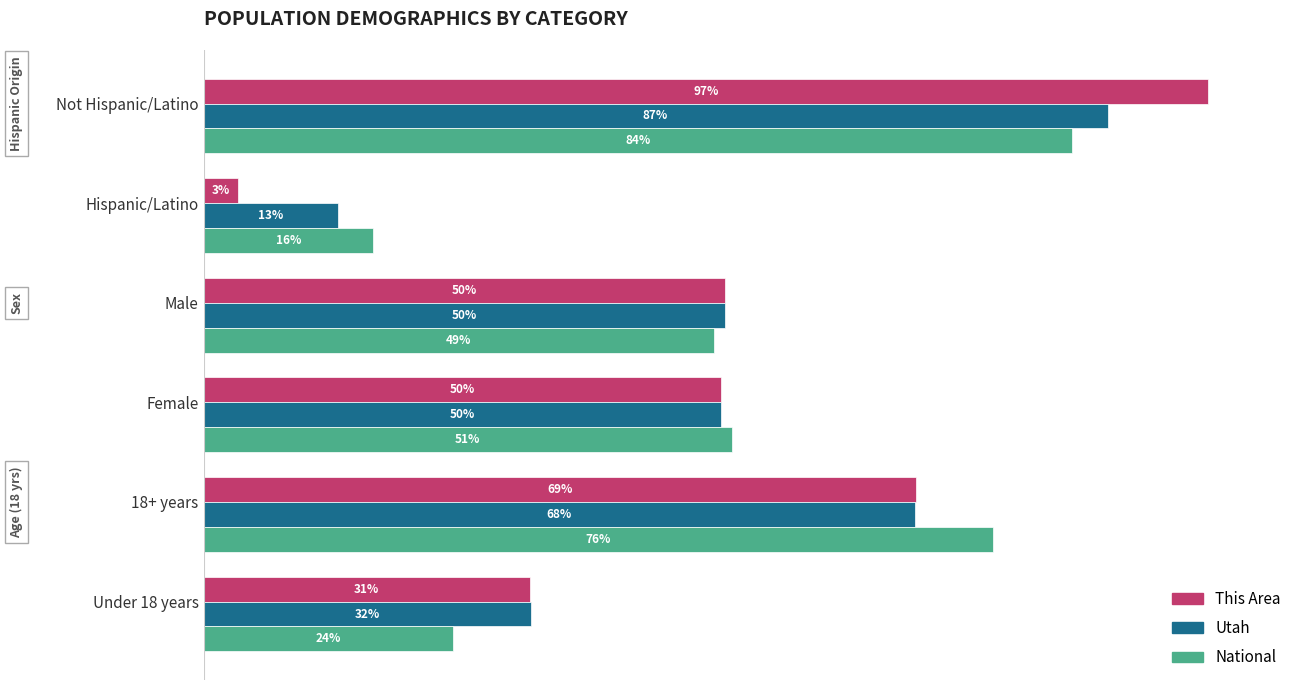

Which series has the largest range (max minus min)?

This Area